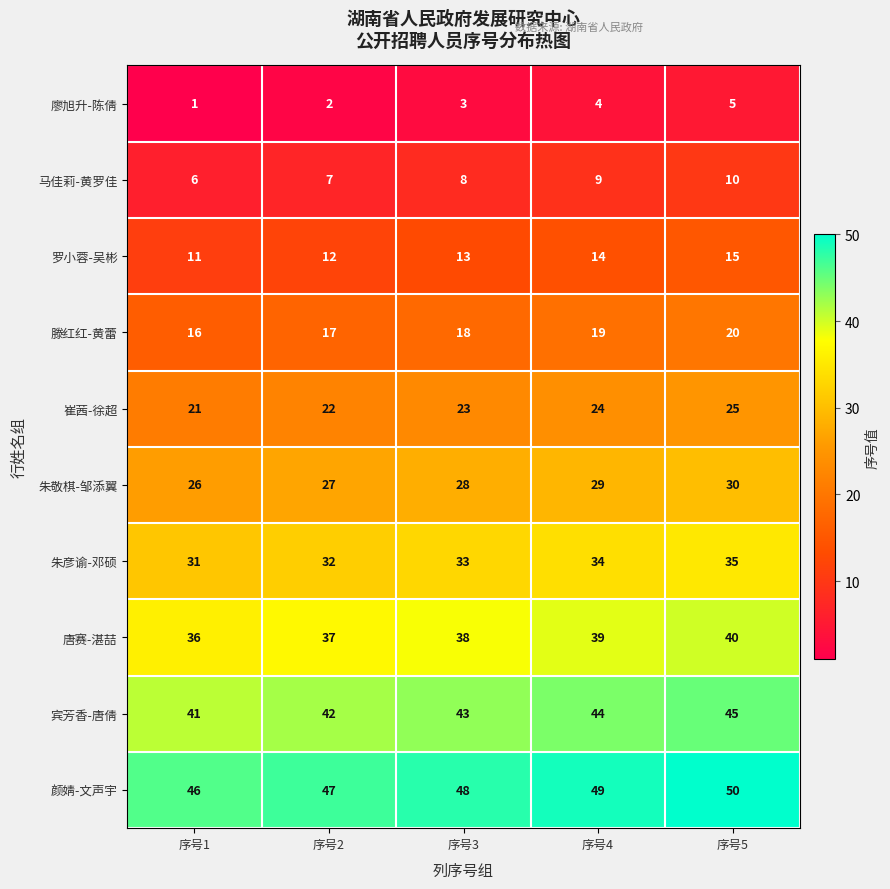

What is the spread (max minus min) of values at 序号5?

45